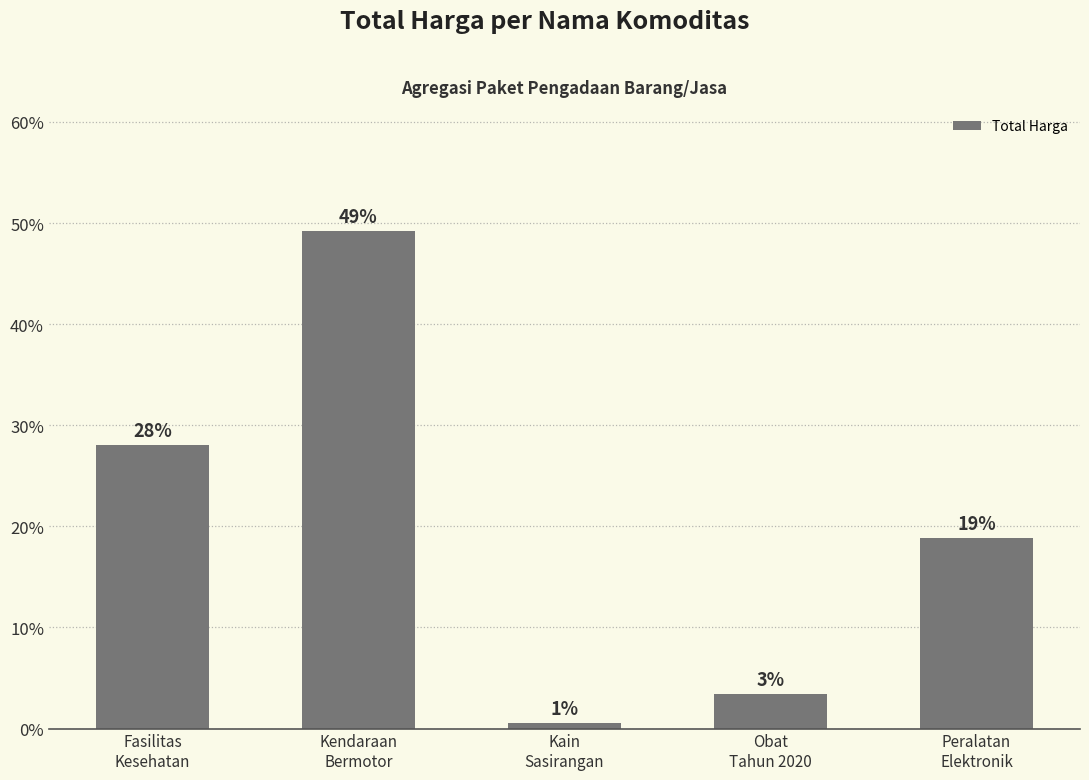

Which category has the lowest value across all series?

Kain
Sasirangan